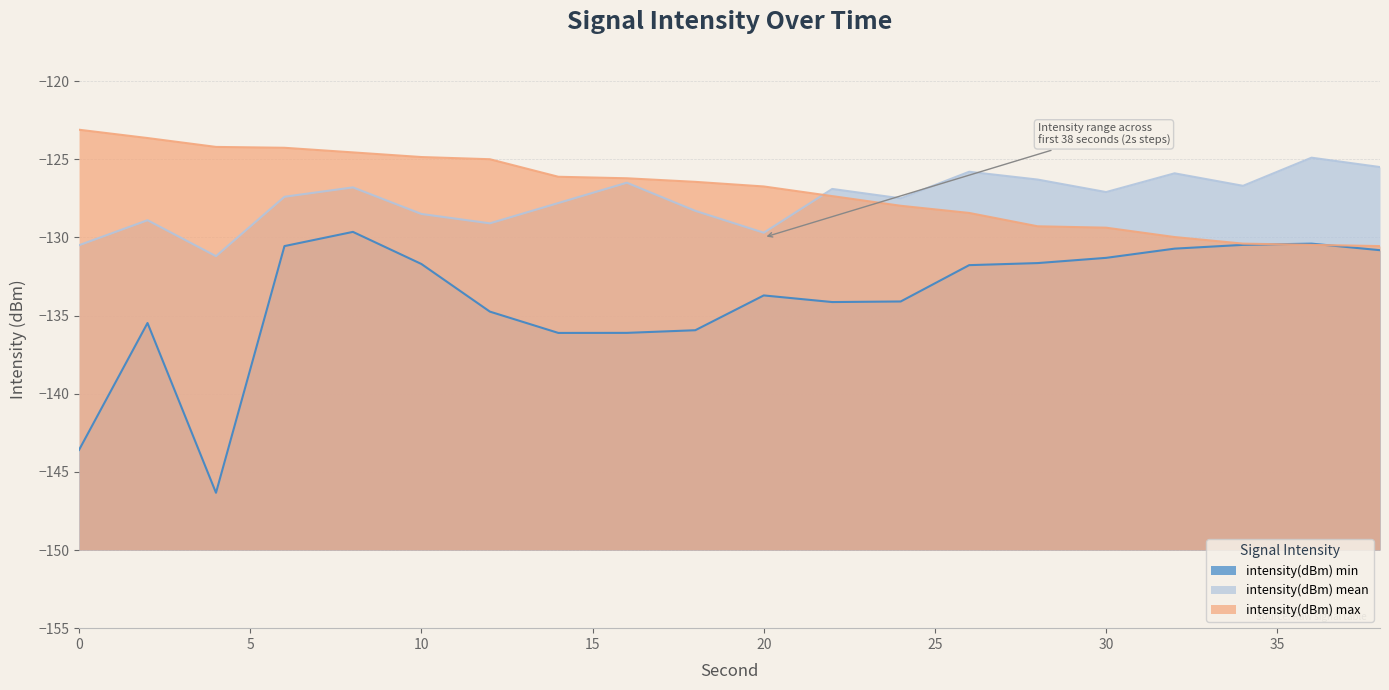

Which label corresponds to the smallest value in the chart?

4